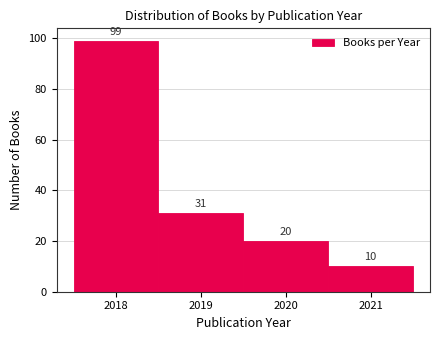

Reading left to right, transcribe this chart: for each bar, give the range it covers on the x-axis and its height.

2017.5 to 2018.5: 99
2018.5 to 2019.5: 31
2019.5 to 2020.5: 20
2020.5 to 2021.5: 10